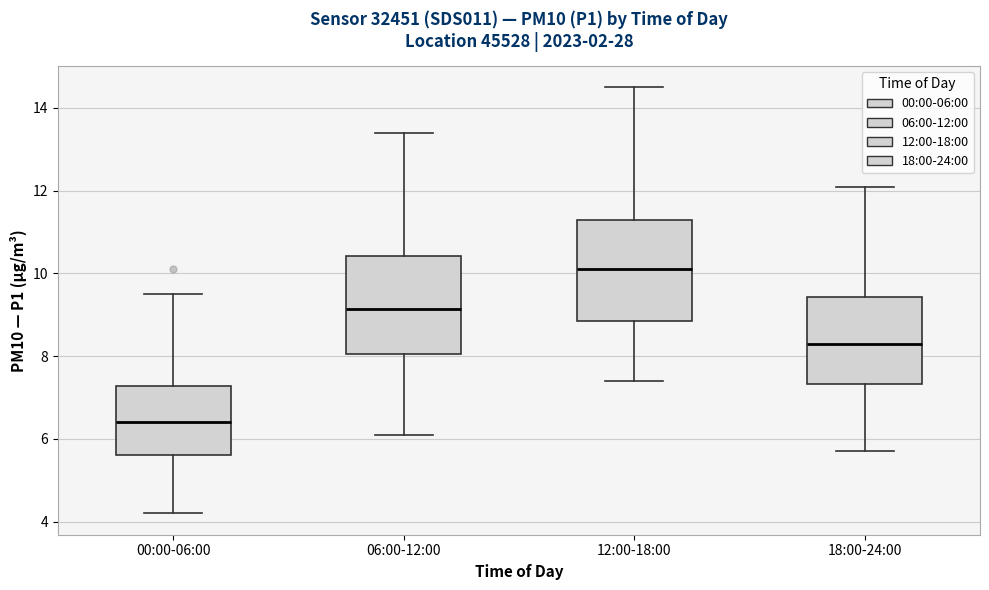

Reading left to right, transcribe this box plot: for each box, give where its median line is, the range the box spans, and where its two whiskers end, as read against the y-axis. The values are not printed on the chart, so give them approximately, as read against the axis.

00:00-06:00: median 6.4, box 5.6 to 7.2, whiskers 4.2 to 9.6
06:00-12:00: median 9.2, box 8.0 to 10.4, whiskers 6.2 to 13.4
12:00-18:00: median 10.2, box 8.8 to 11.4, whiskers 7.4 to 14.6
18:00-24:00: median 8.4, box 7.4 to 9.4, whiskers 5.8 to 12.2